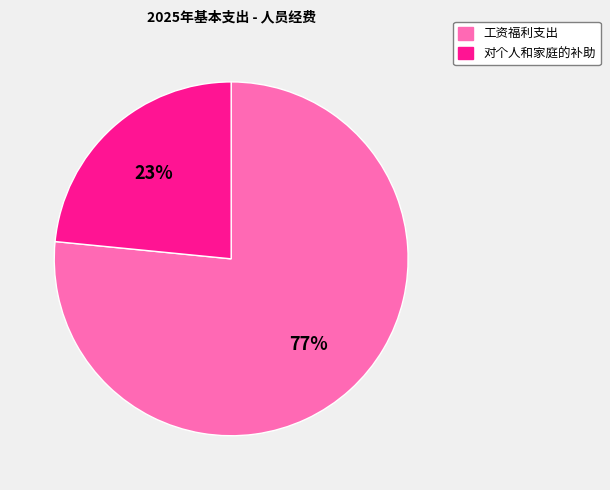

To the nearest percent, what portion does 对个人和家庭的补助 represent?

23%